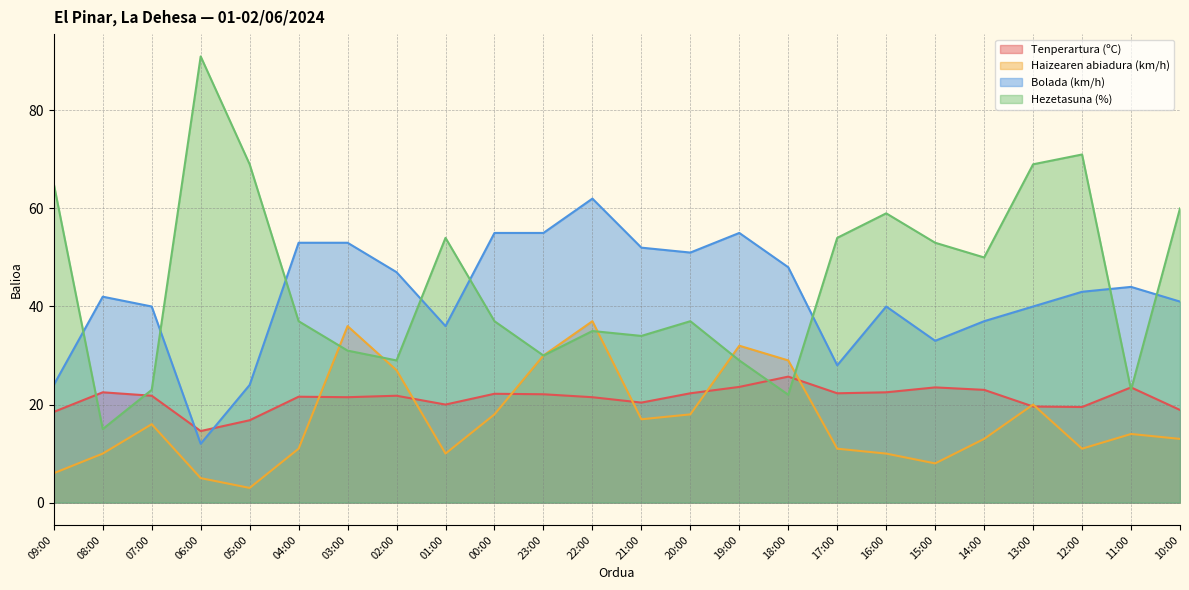

True or false: Tenperartura (ºC) and Haizearen abiadura (km/h) intersect in this chart.

True